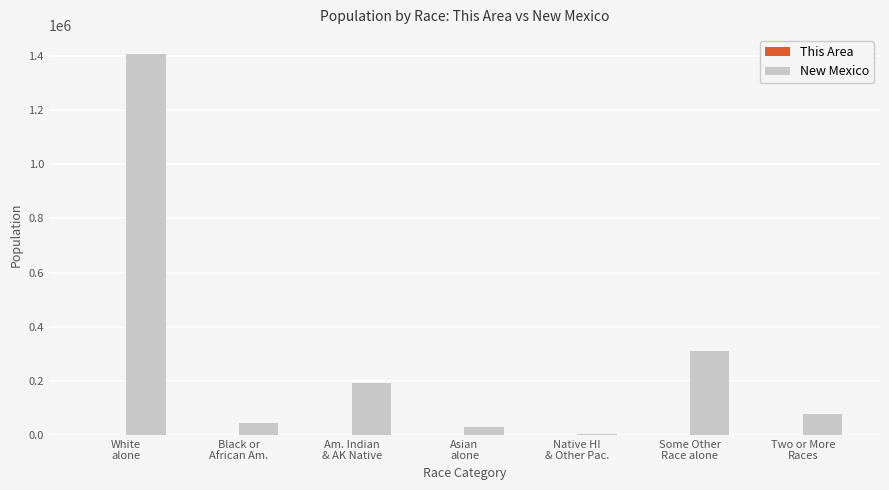

What is the sum of all New Mexico values?

2059179